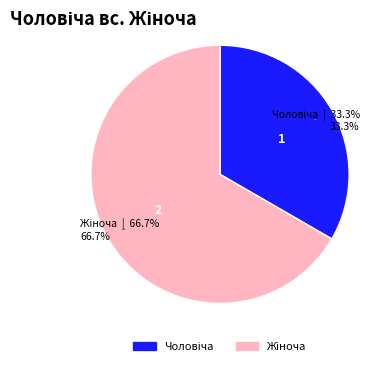

Is there a majority slice in this chart?

Yes